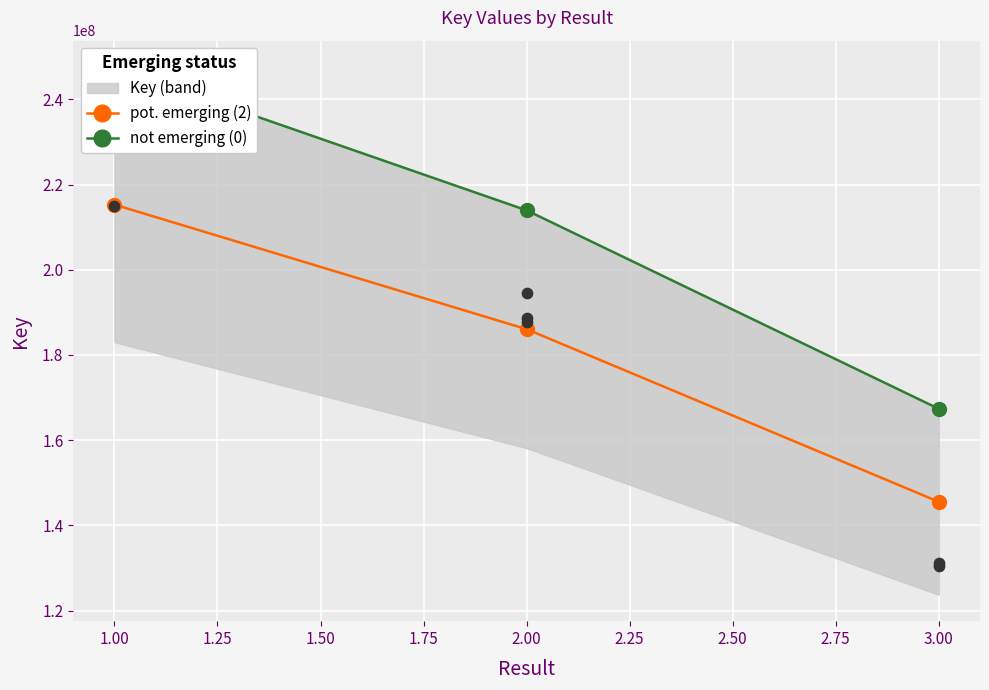

List the labels in order of pot. emerging (2) value, smallest first.

3.00, 2.00, 1.00